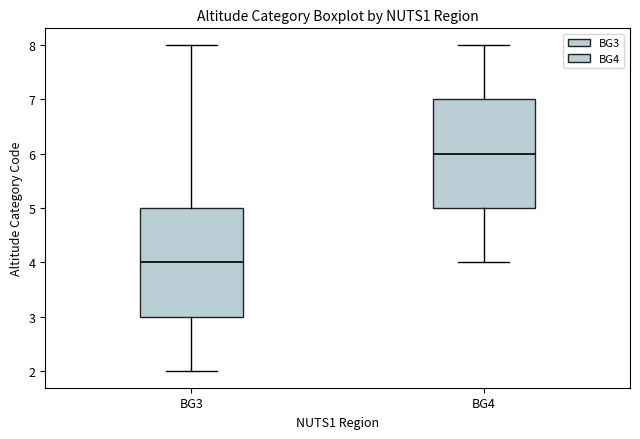

Which box has the highest median line?

BG4